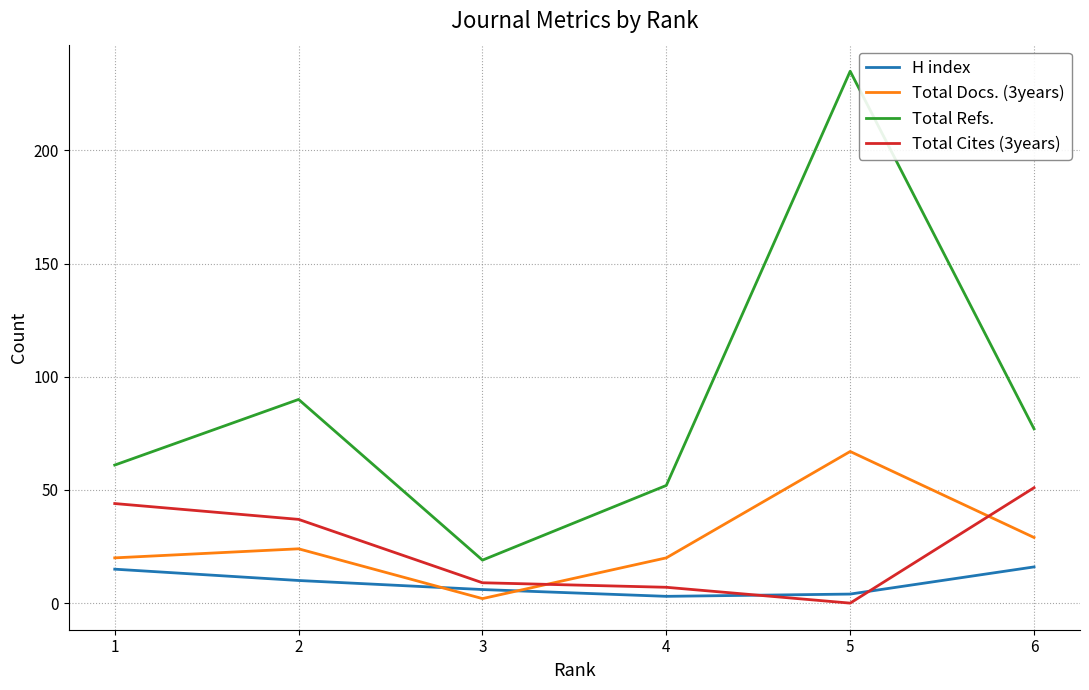

At how many categories does at least one series exceed 186?

1